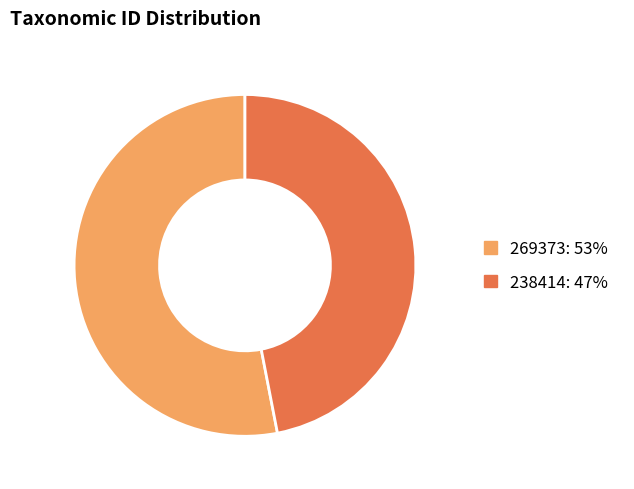

Is it true that 269373: 53% is 53% of the pie?

True